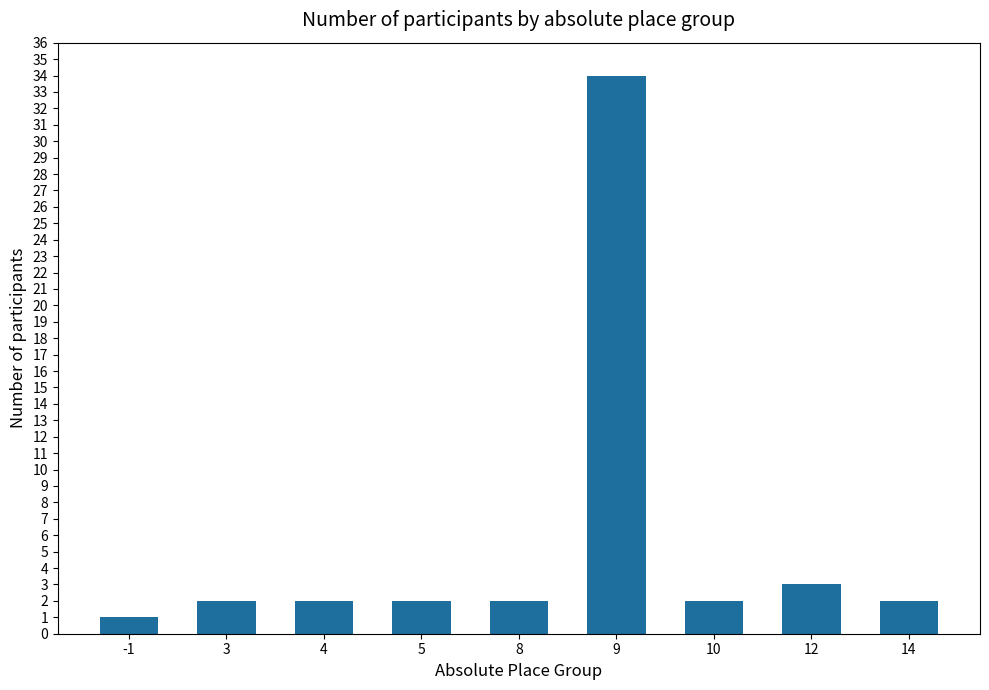

At which label is the value closest to 17?

12